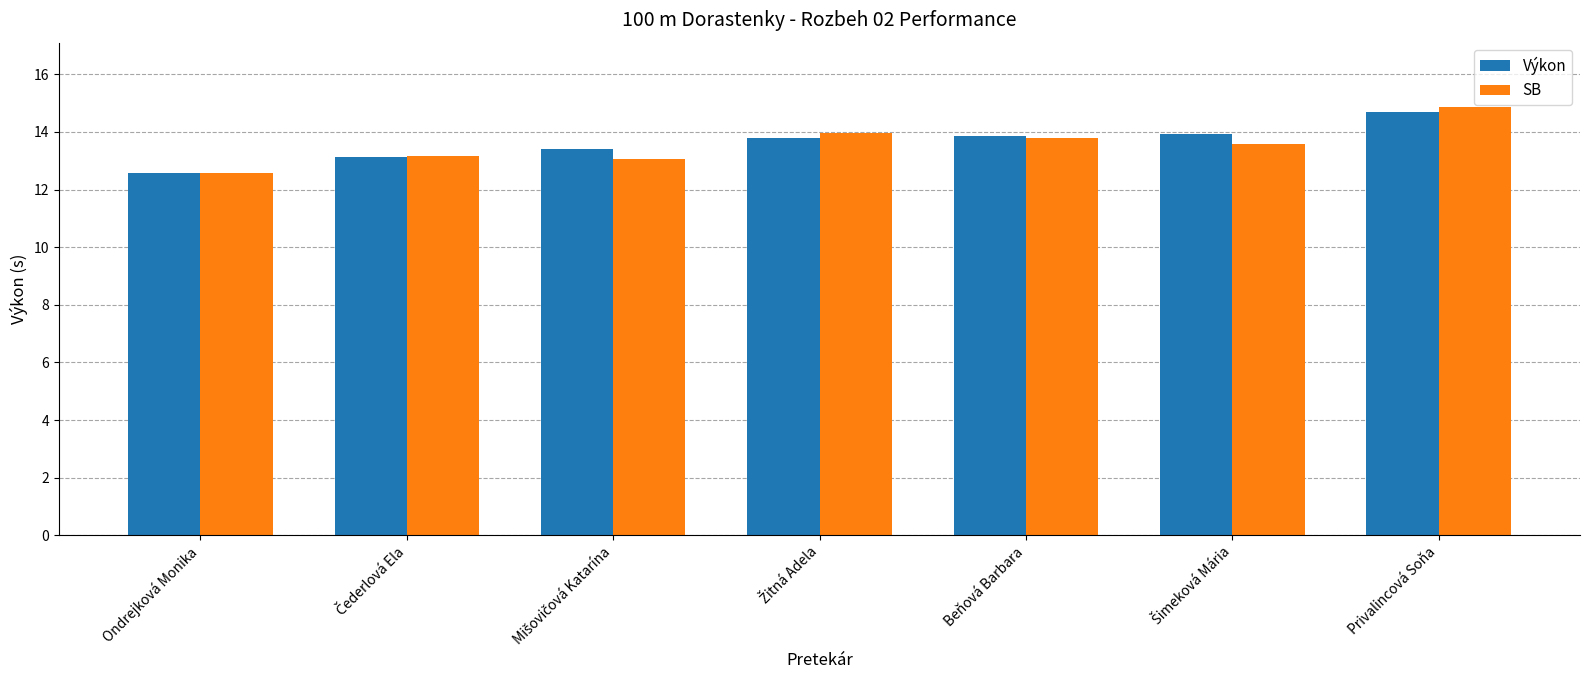

What is the value of the SB bar at the 3rd from the left?

13.1